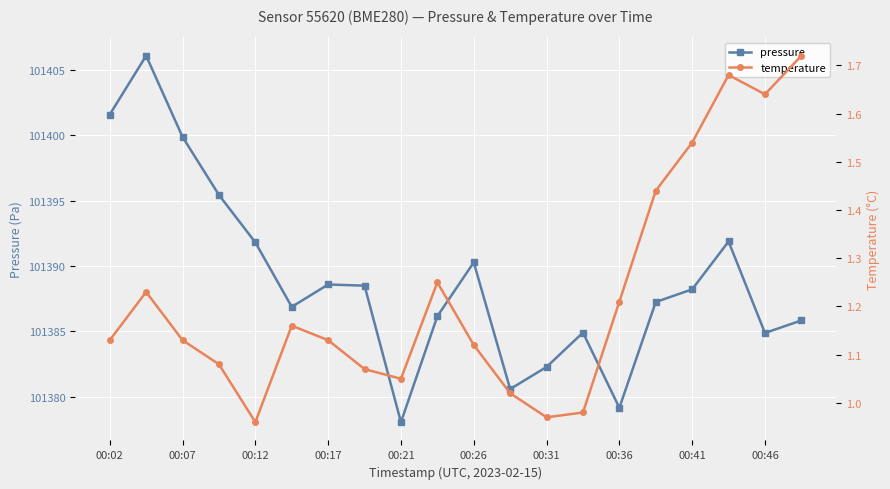

How many data points in pressure are less than 101388?

10